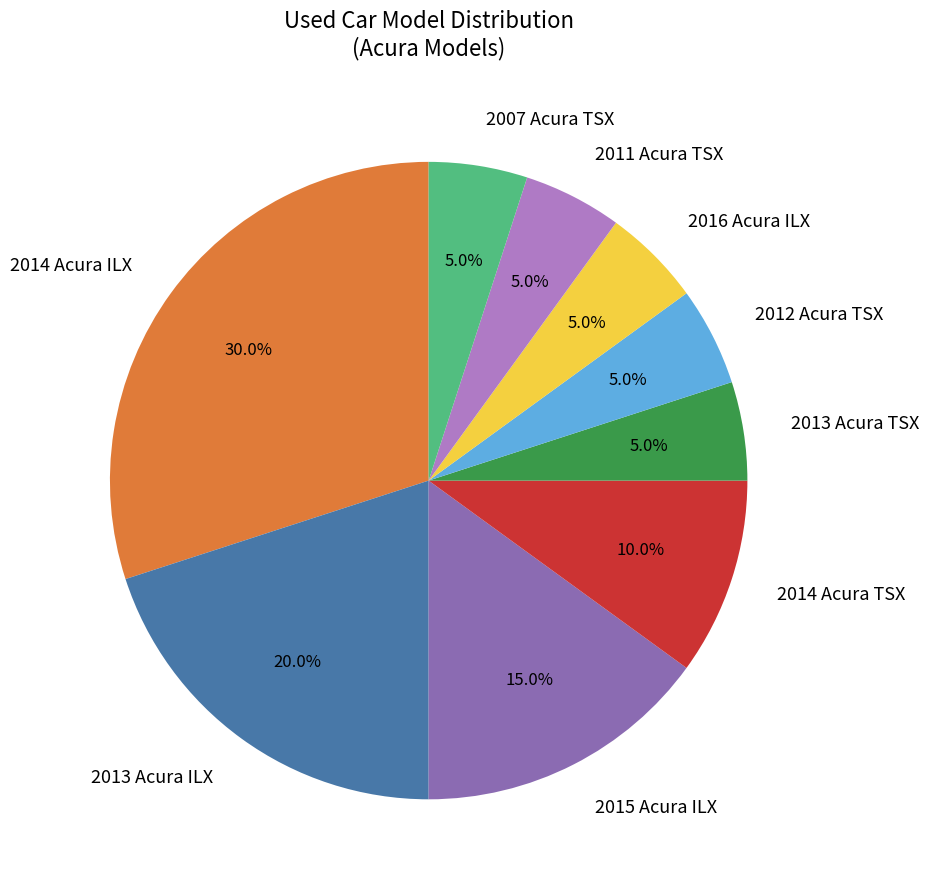

How many segments does this pie chart have?

9